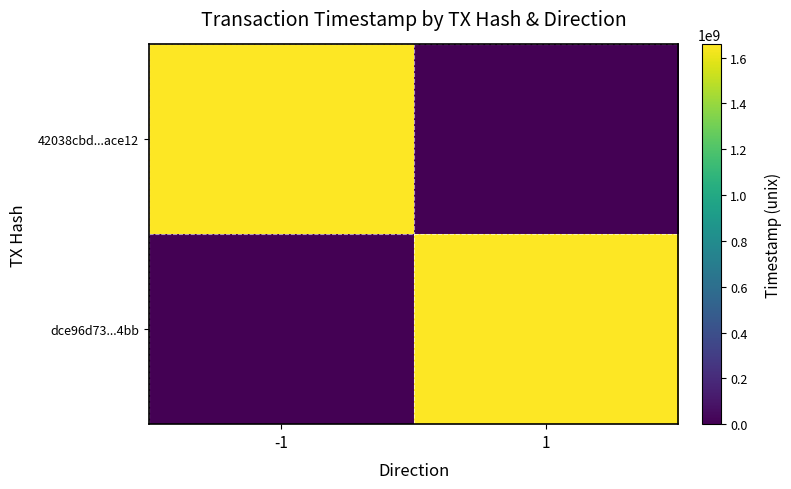

List the series in order of their overall mean, highest first.

42038cbd...ace12, dce96d73...4bb